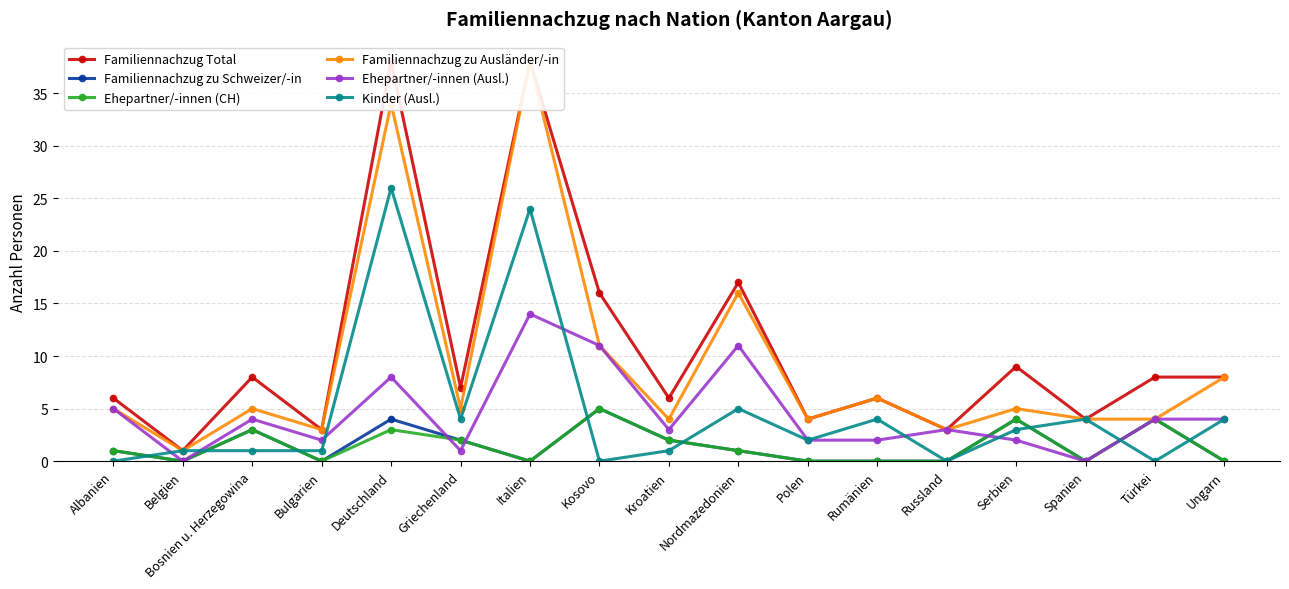

What is the label of the 15th point from the right?

Bosnien u. Herzegowina